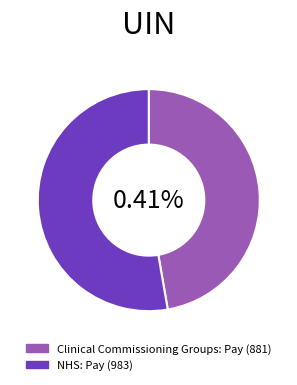

What is the total percentage of Clinical Commissioning Groups: Pay (881) and NHS: Pay (983)?

100.0%